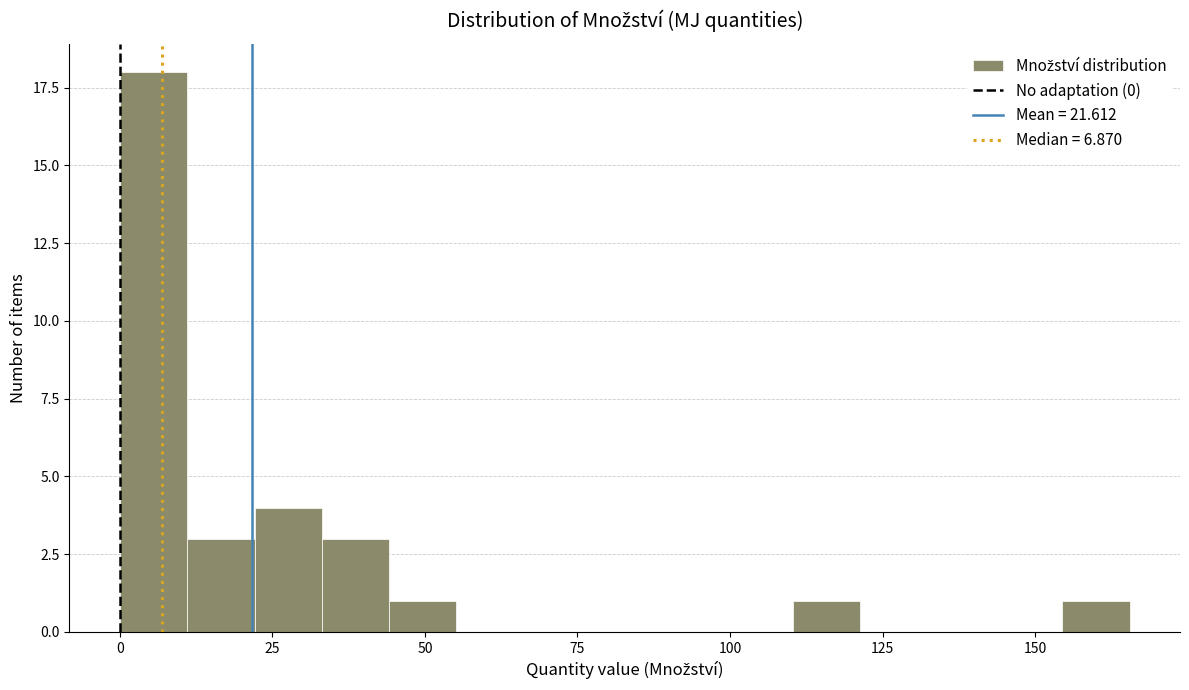

Around what value on the x-axis is the tallest bar? Give the approximate position of its centre, as read against the axis.

5